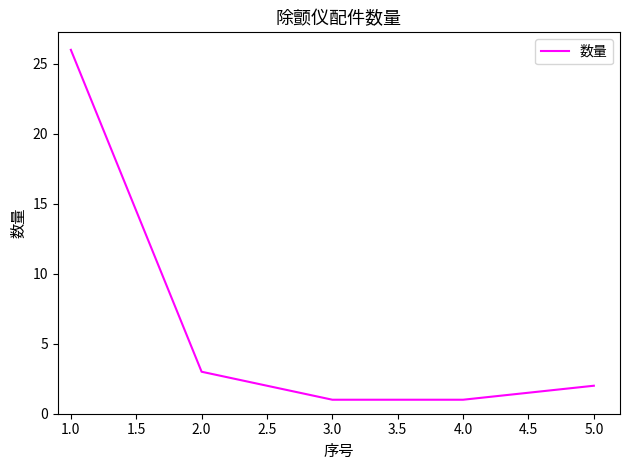

Where is the data nearest to the value 13?

2.0